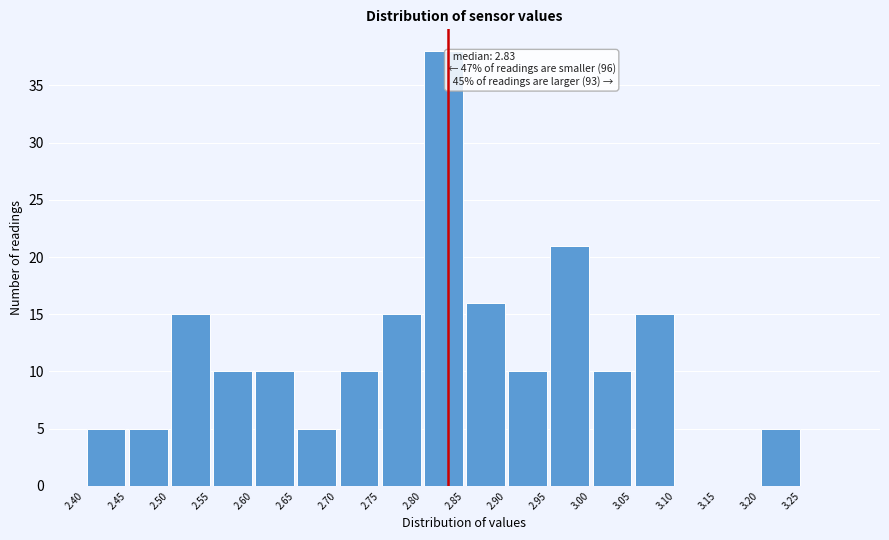

Over which range of the x-axis is the bar tallest?

2.80 to 2.85